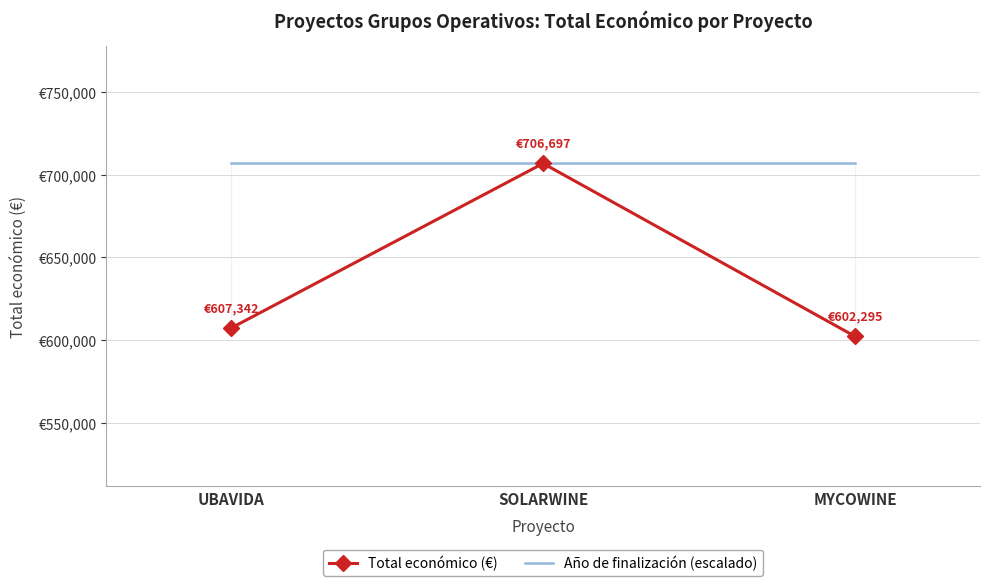

Between MYCOWINE and UBAVIDA, which is larger?

UBAVIDA